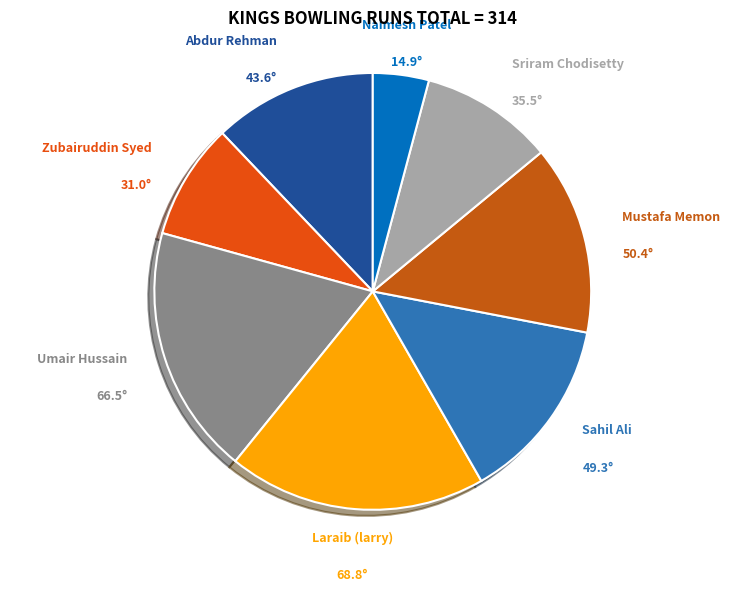

Count the number of slices in the pie.

8